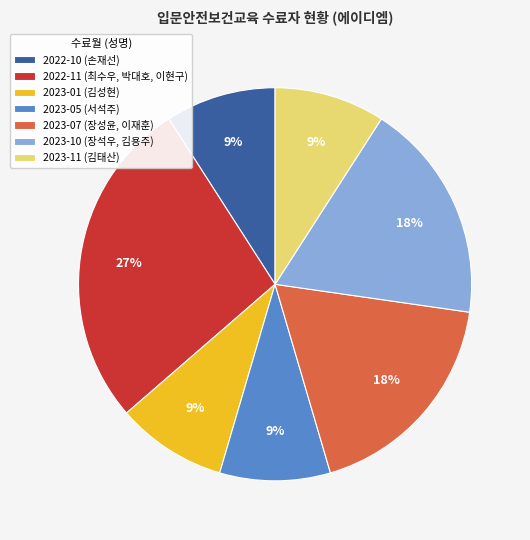

True or false: 2022-11 (최수우, 박대호, 이현구) accounts for 13% of the total.

False